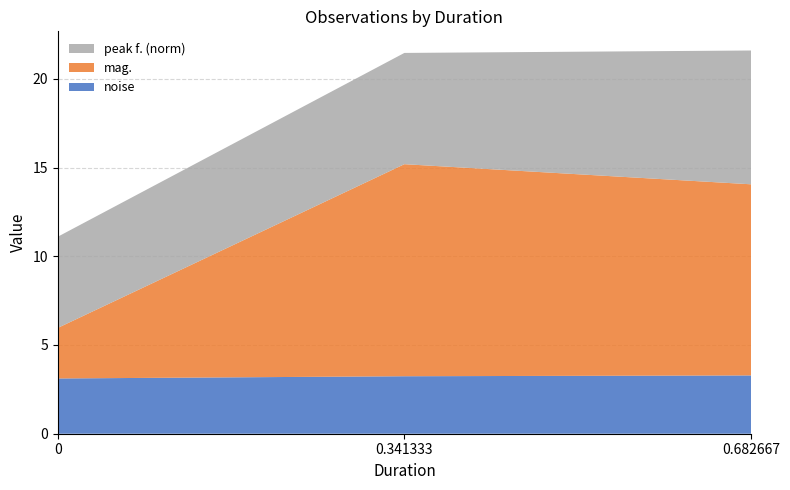

What is the total value across all series at 0.682667?

21.6